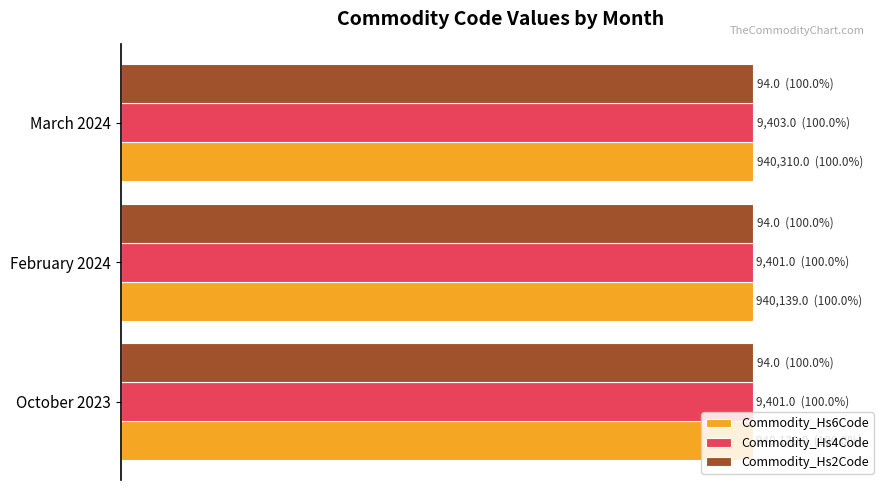

What are all the series names shown in the legend?

Commodity_Hs6Code, Commodity_Hs4Code, Commodity_Hs2Code